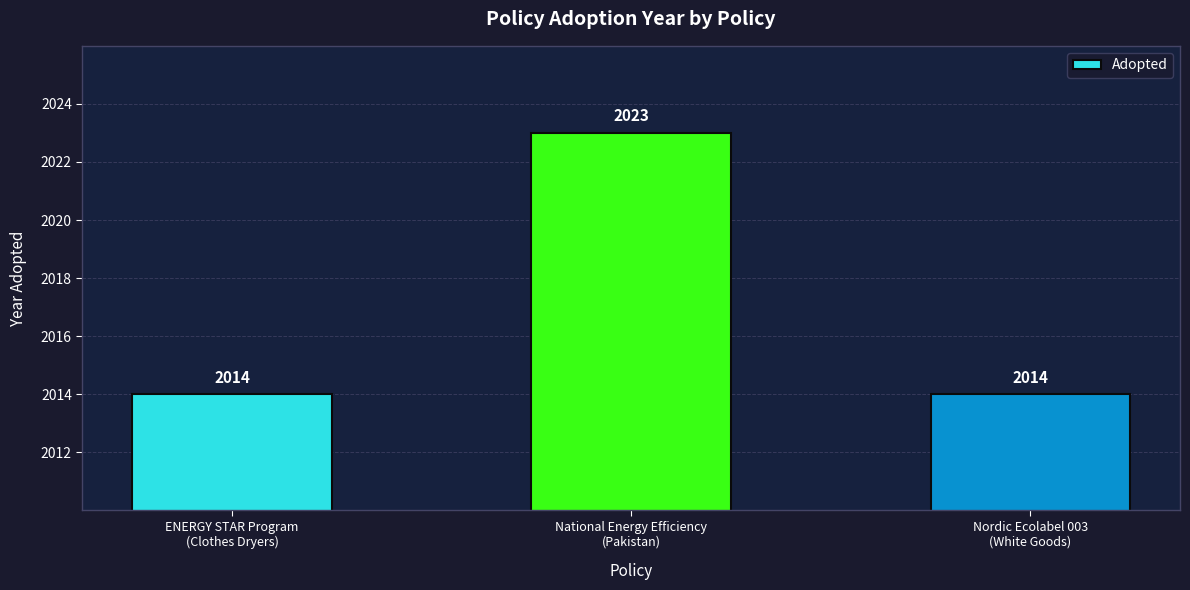

What is the change in value from ENERGY STAR Program
(Clothes Dryers) to National Energy Efficiency
(Pakistan)?

+9